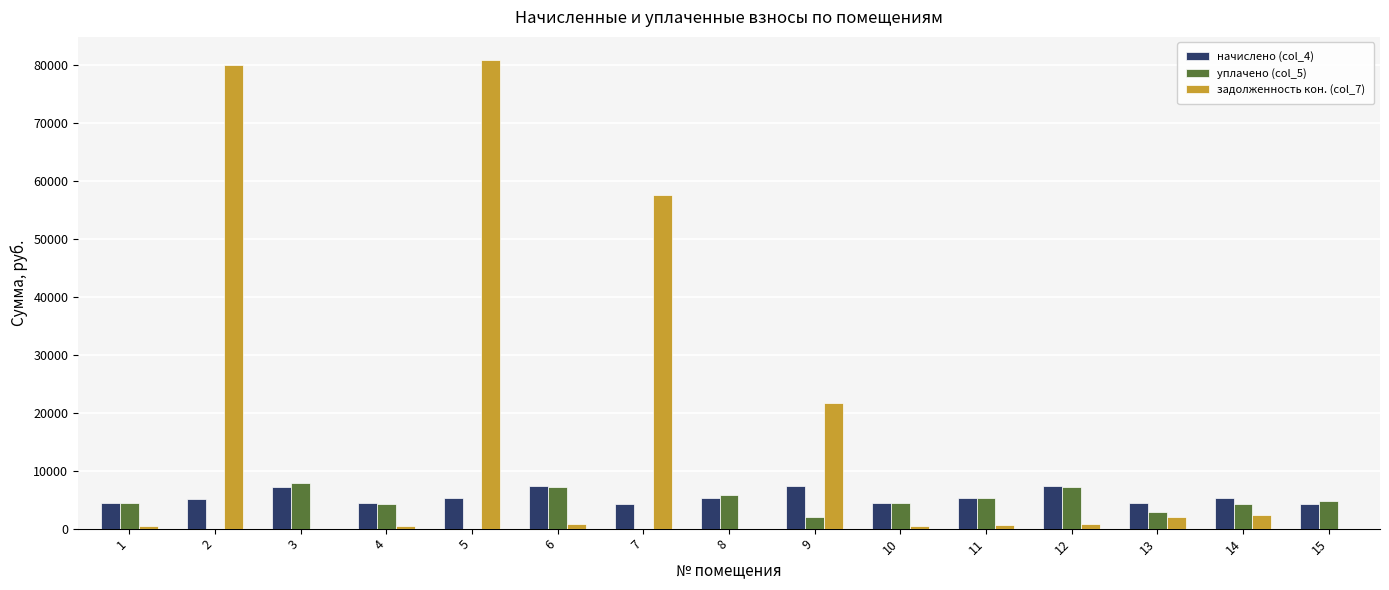

Is the value of уплачено (col_5) at 6 greater than the value of задолженность кон. (col_7) at 15?

Yes